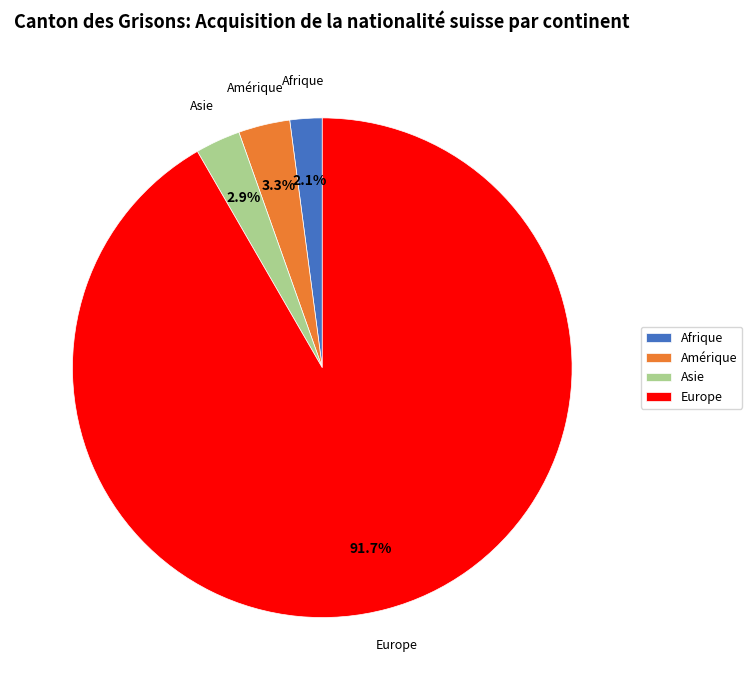

Which category accounts for the majority?

Europe